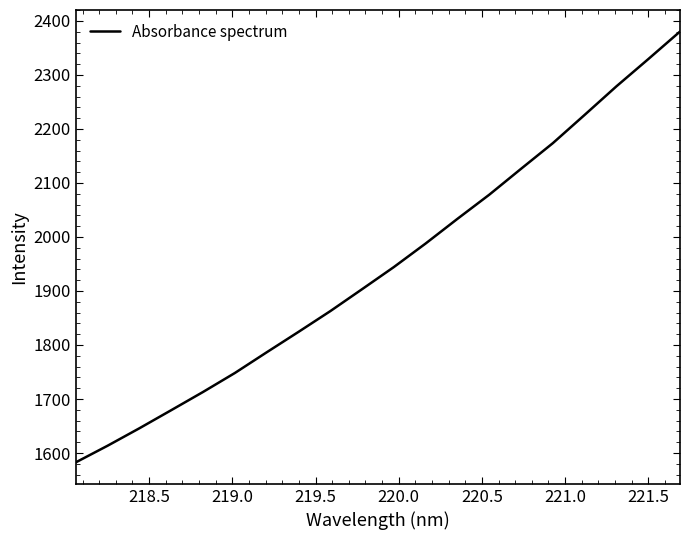

What is the difference between the maximum and minimum values?

797.6